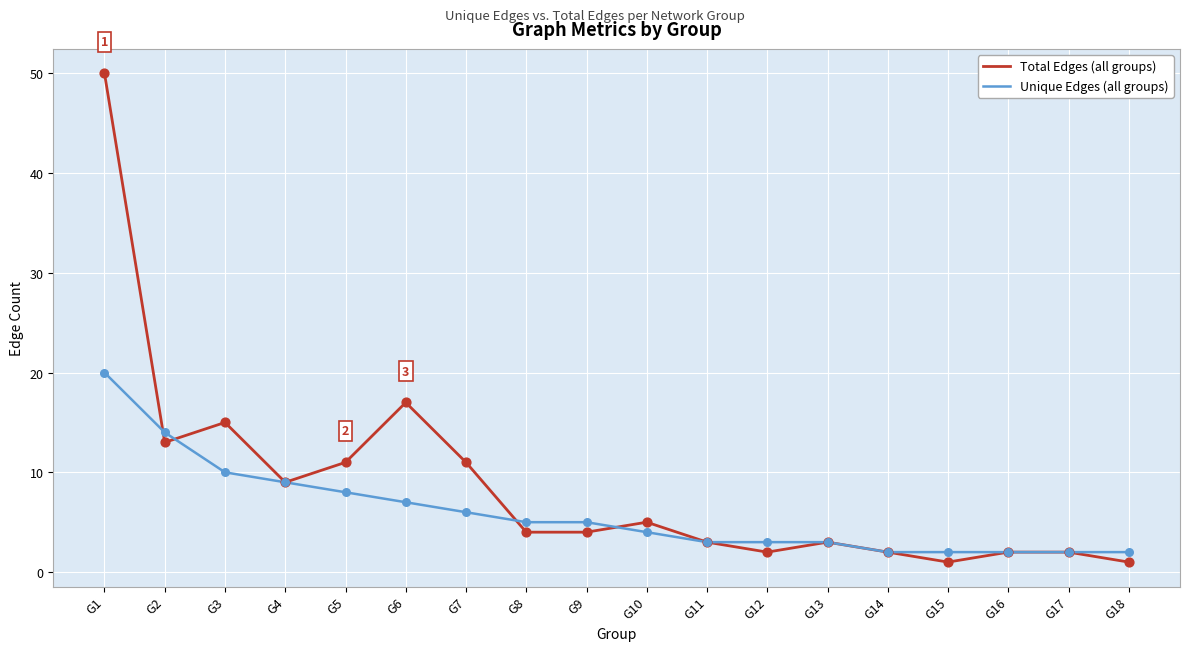

At which category is the sum across all series the highest?

G1